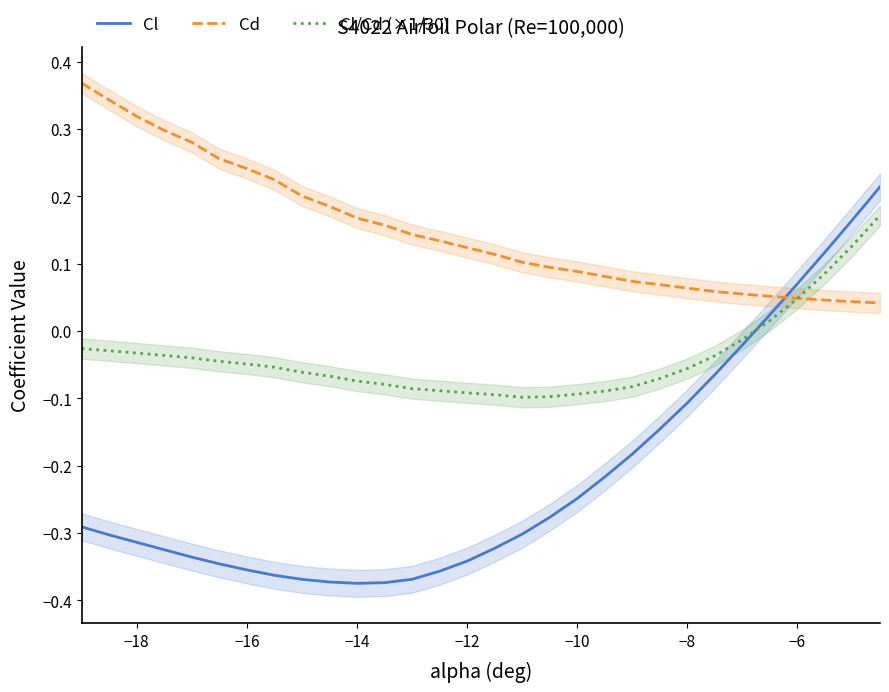

Which series ends up on top after the final intersection of Cd and Cl/Cd (×1/30)?

Cl/Cd (×1/30)